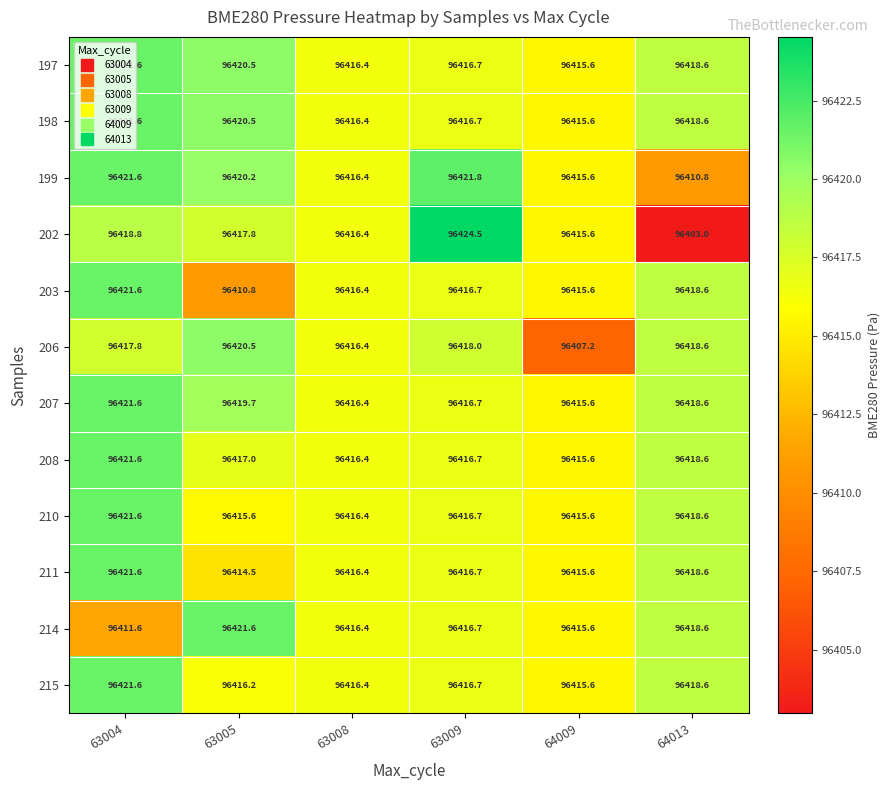

How many distinct data groups are displayed?

12